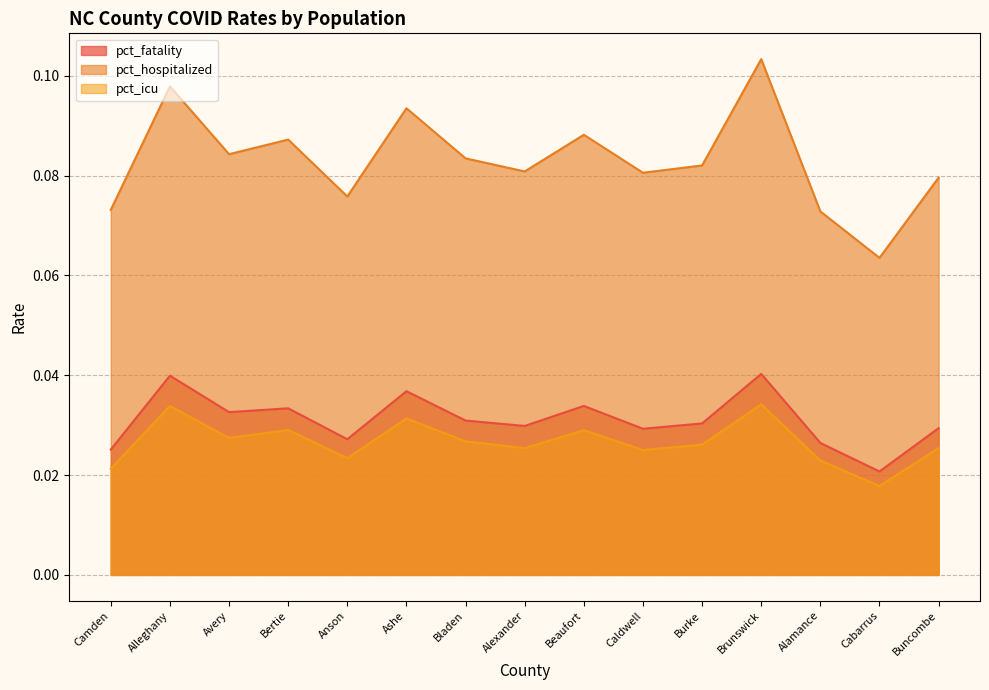

The value of pct_icu at Alleghany is 0.0. True or false?

True